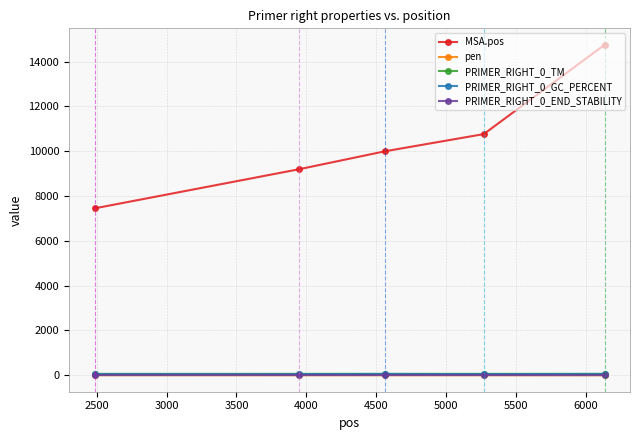

Which series has the largest range (max minus min)?

MSA.pos